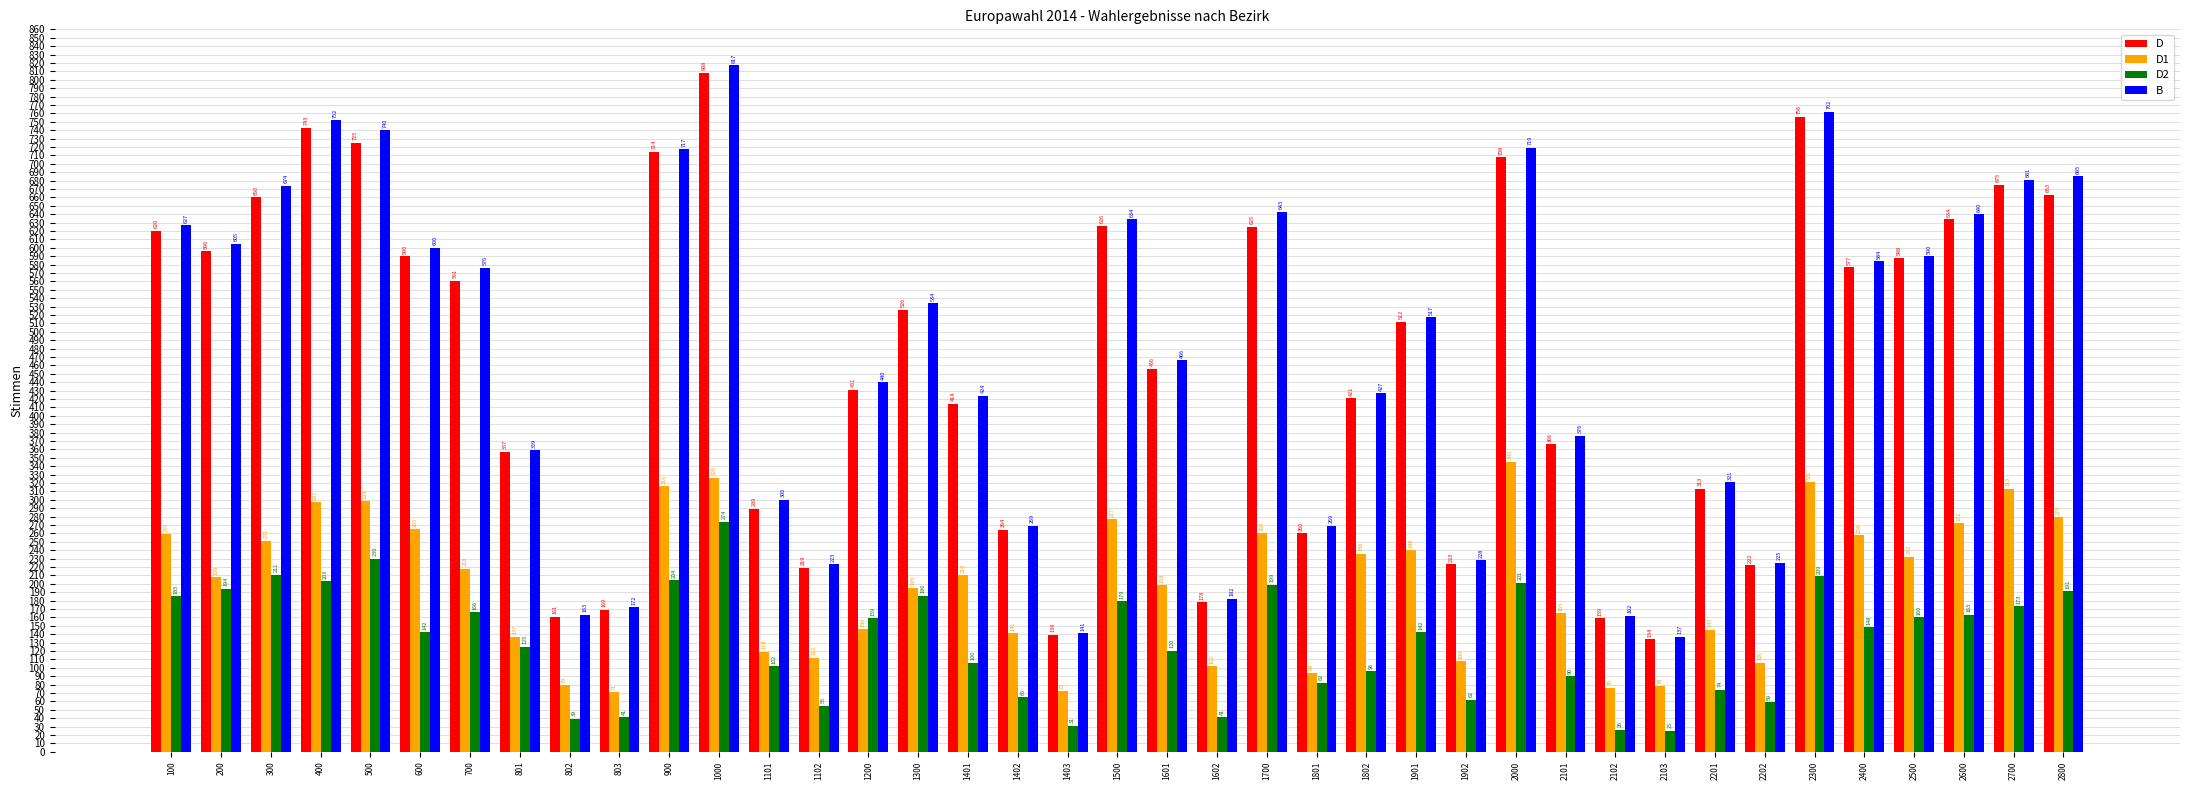

Where does the D1 series first go above 210?

100